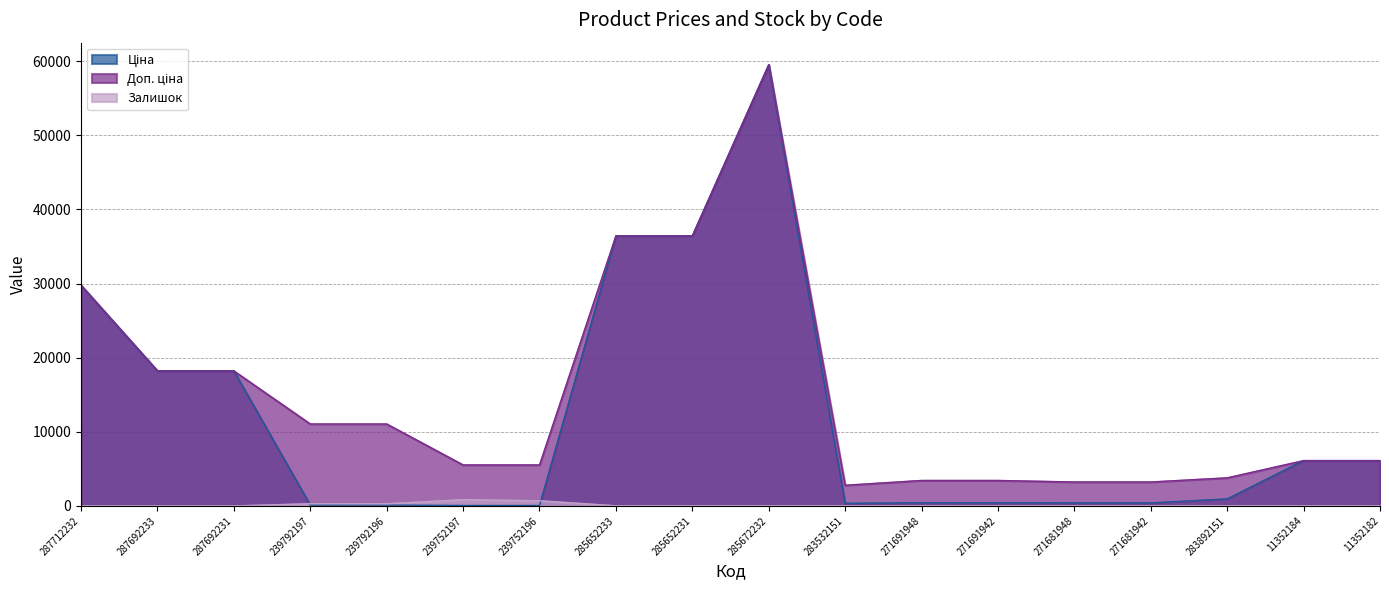

How many values in the Ціна series are below 947?

9